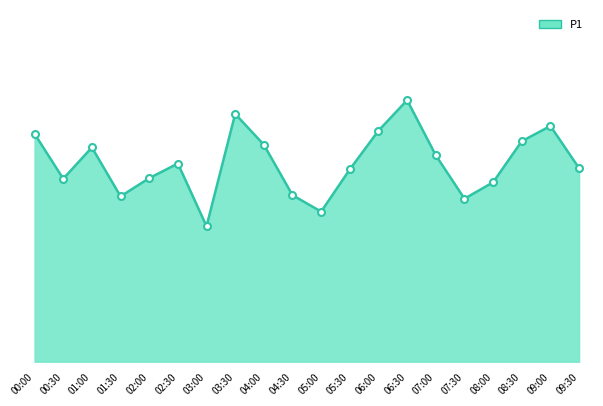

Which label corresponds to the largest value in the chart?

06:30